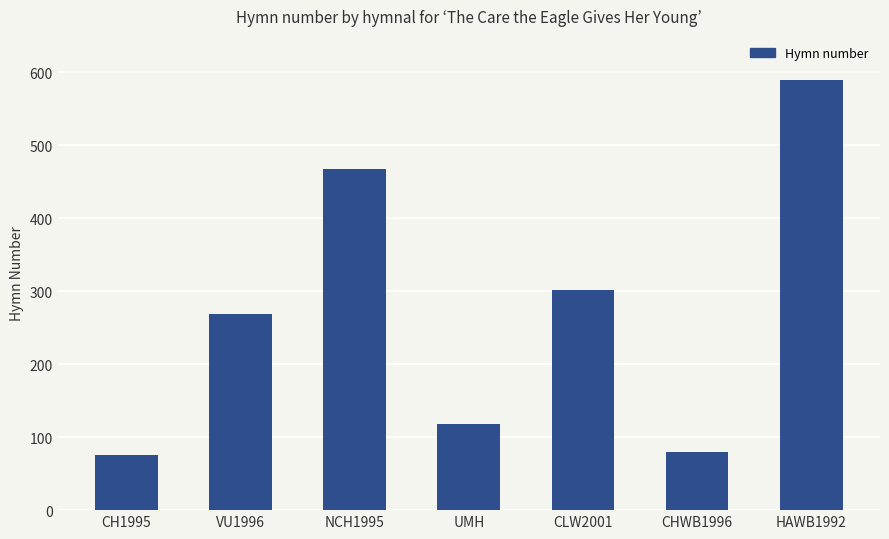

What is the greatest value displayed?

590